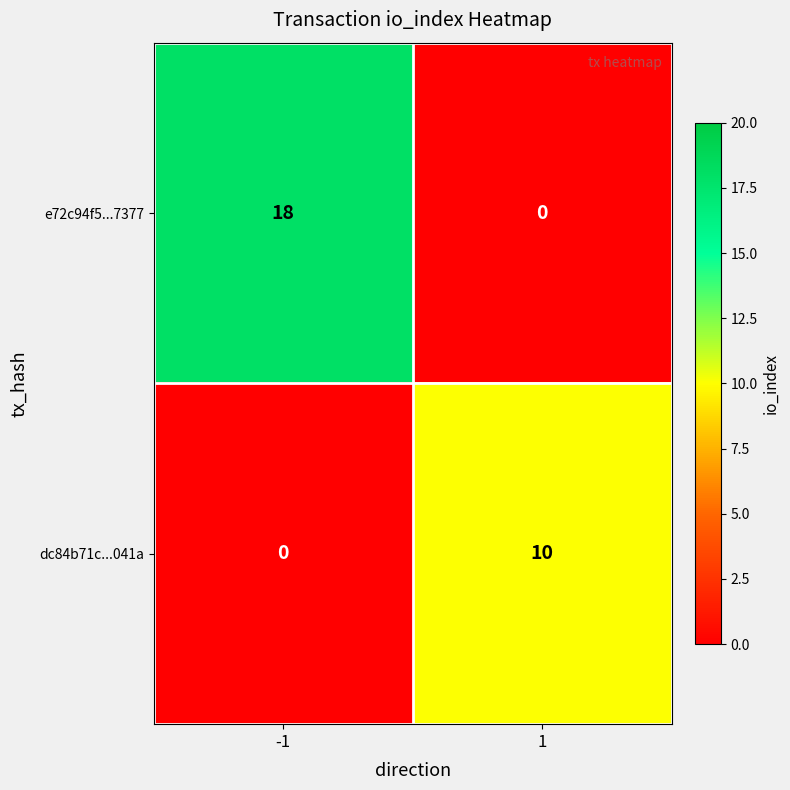

Reading left to right, list all the values displayed in this chart.

e72c94f5...7377: 18	0
dc84b71c...041a: 0	10